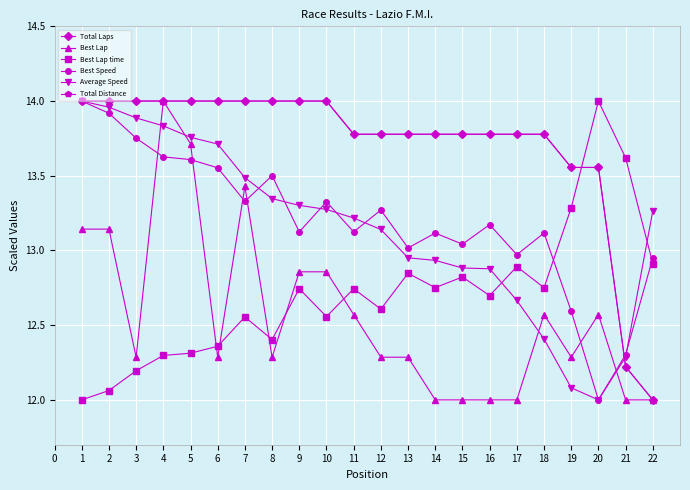

Is this an area chart (filled region under the line)?

No